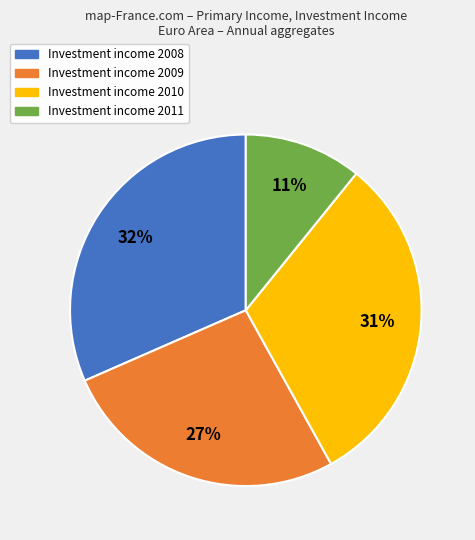

Does any single category account for the majority?

No